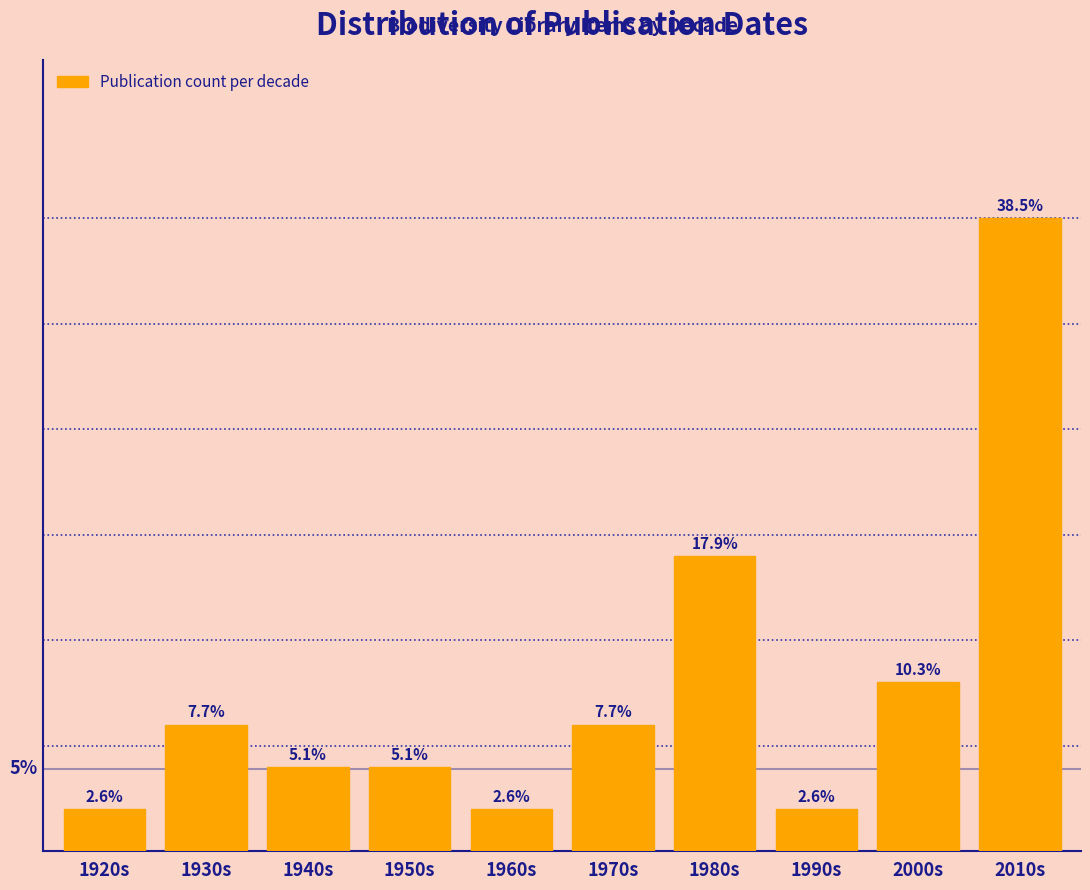

Are the bars horizontal?

No